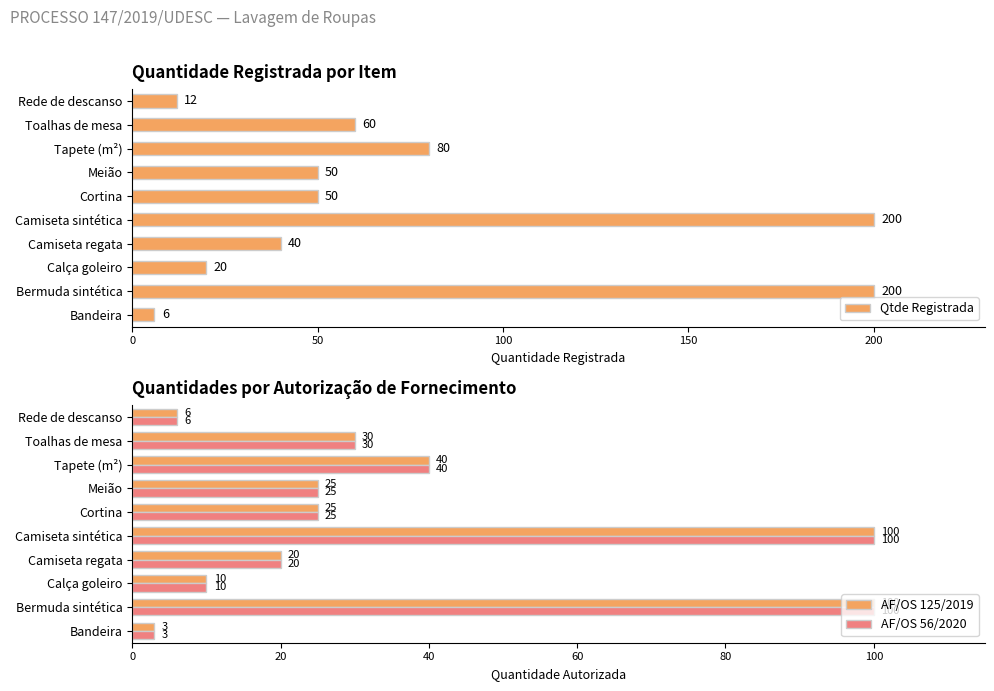

Where is AF/OS 56/2020 nearest to the value 51?

Tapete (m²)